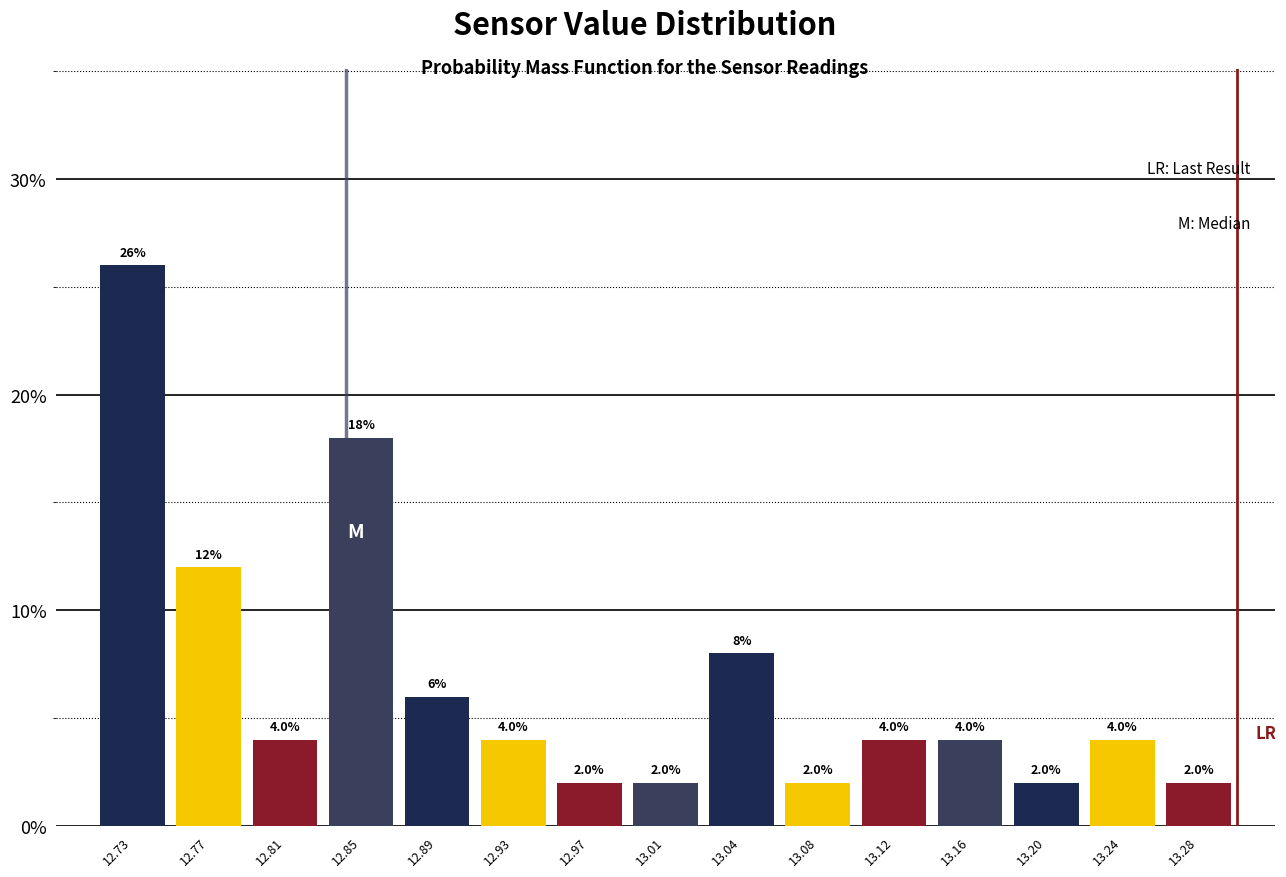

How tall is the bar that spans 12.985 to 13.025 on the x-axis? The bar edges are not printed on the chart, so give them approximately, as read against the axis.

2.0